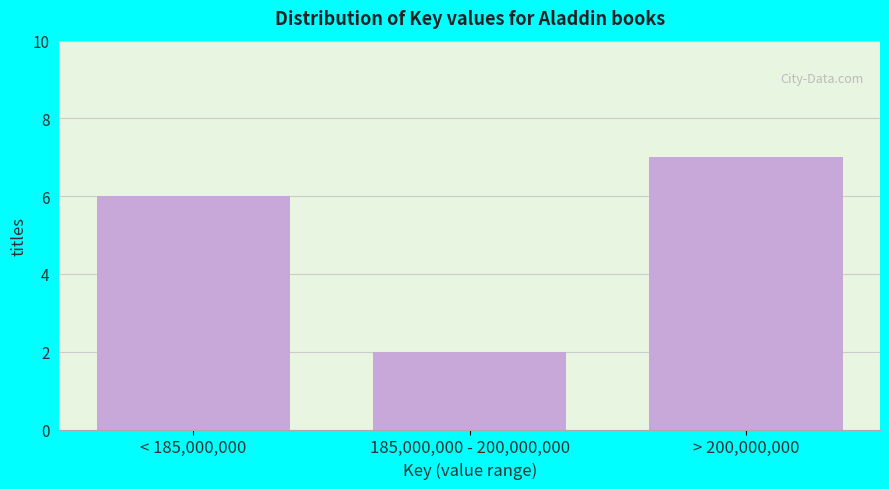

Reading left to right, list all the values displayed in this chart.

< 185,000,000=6	185,000,000 - 200,000,000=2	> 200,000,000=7